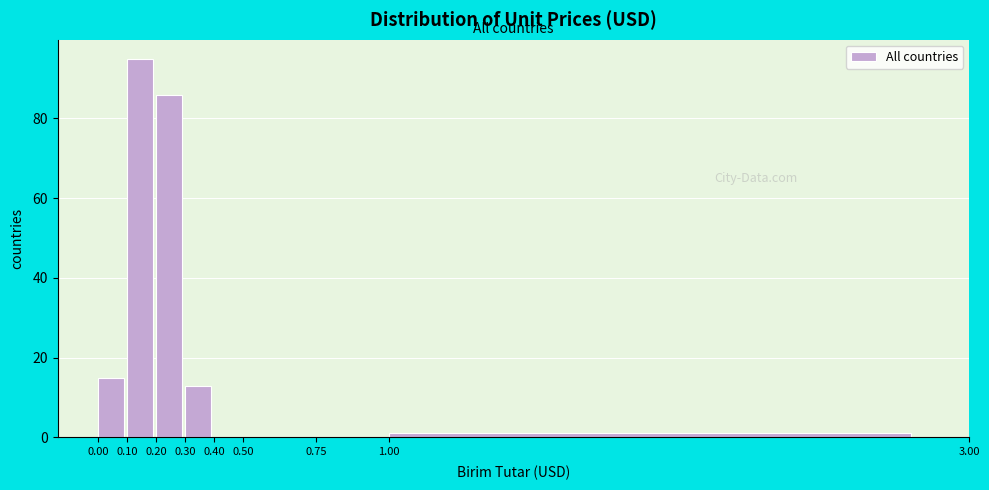

How tall is the bar that spans 0.20 to 0.30 on the x-axis? The values are not printed on the chart, so give them approximately, as read against the axis.

86